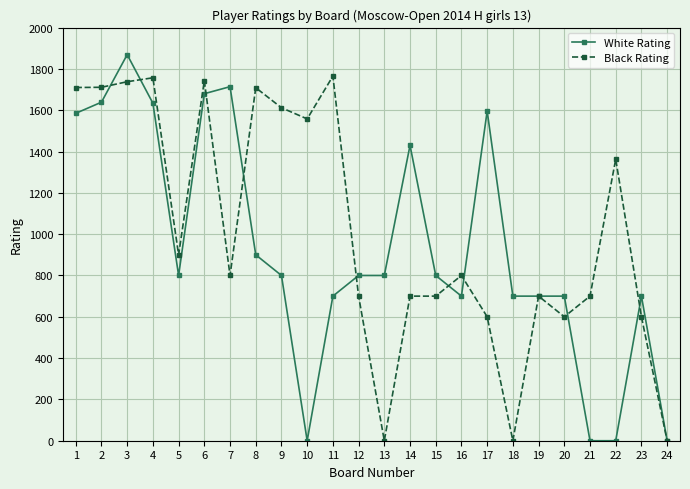

How many series are shown in this chart?

2